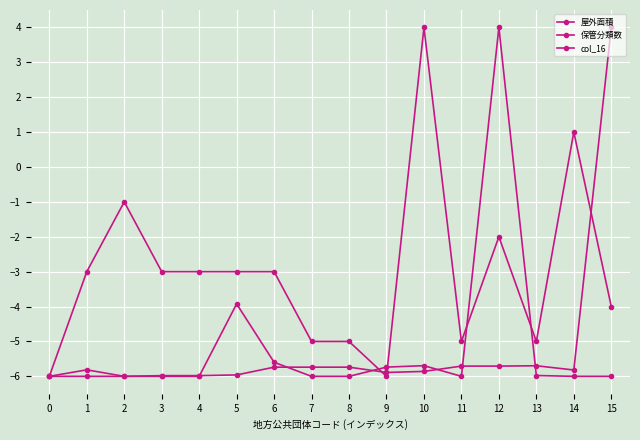

Is the value of col_16 at 5 greater than the value of 屋外面積 at 4?

Yes